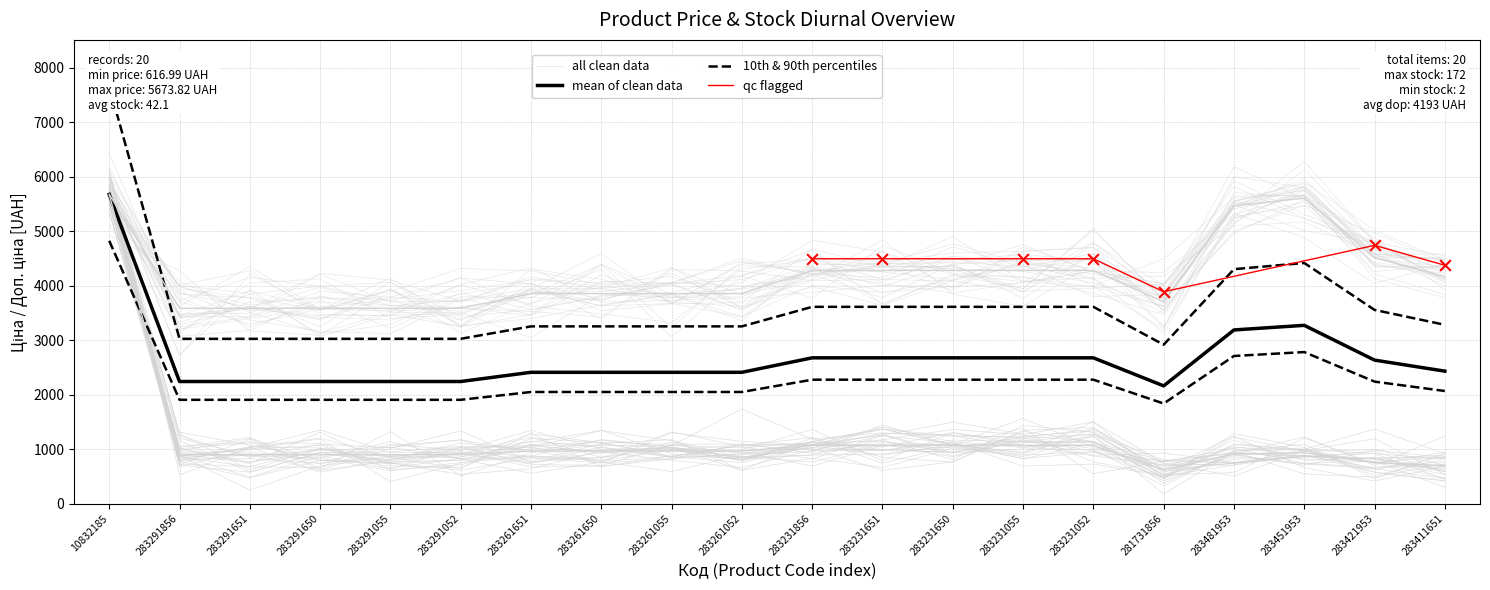

What is the total value across all series at 281731856?

4318.9